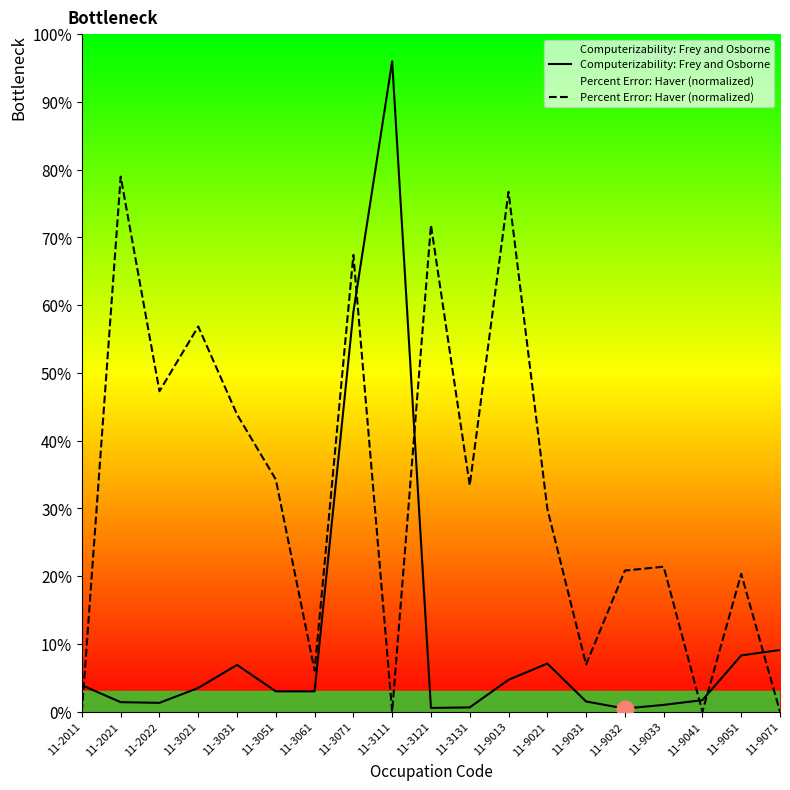

What is the total value across all series at 11-9071?

0.1